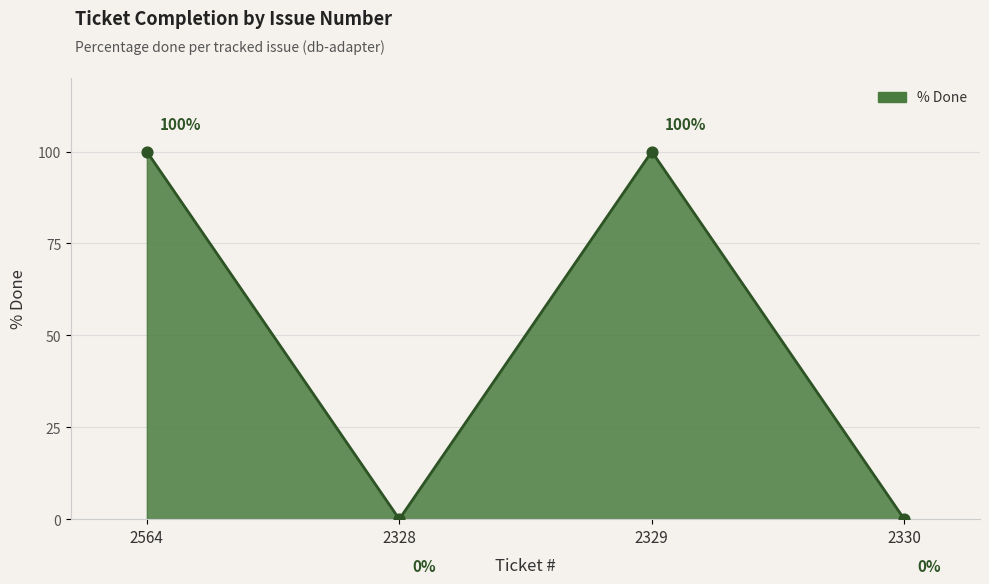

Between 2328 and 2329, which is larger?

2329